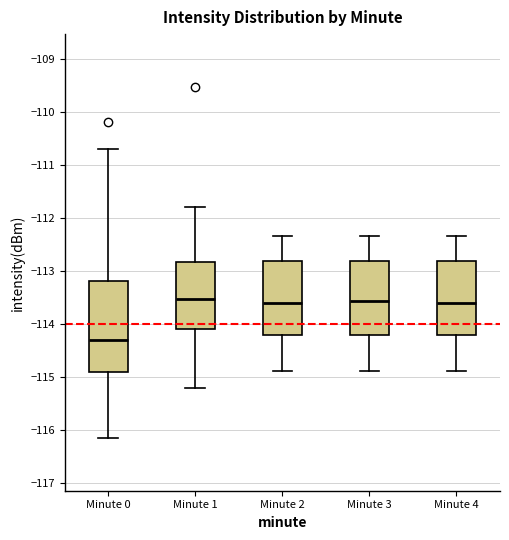

Reading left to right, read every box against the y-axis: the position of its median line, the range the box covers, and the ends of its whiskers. The values are not printed on the chart, so give them approximately, as read against the axis.

Minute 0: median -114.3, box -114.9 to -113.2, whiskers -116.2 to -110.7
Minute 1: median -113.5, box -114.1 to -112.8, whiskers -115.2 to -111.8
Minute 2: median -113.6, box -114.2 to -112.8, whiskers -114.9 to -112.3
Minute 3: median -113.6, box -114.2 to -112.8, whiskers -114.9 to -112.3
Minute 4: median -113.6, box -114.2 to -112.8, whiskers -114.9 to -112.3